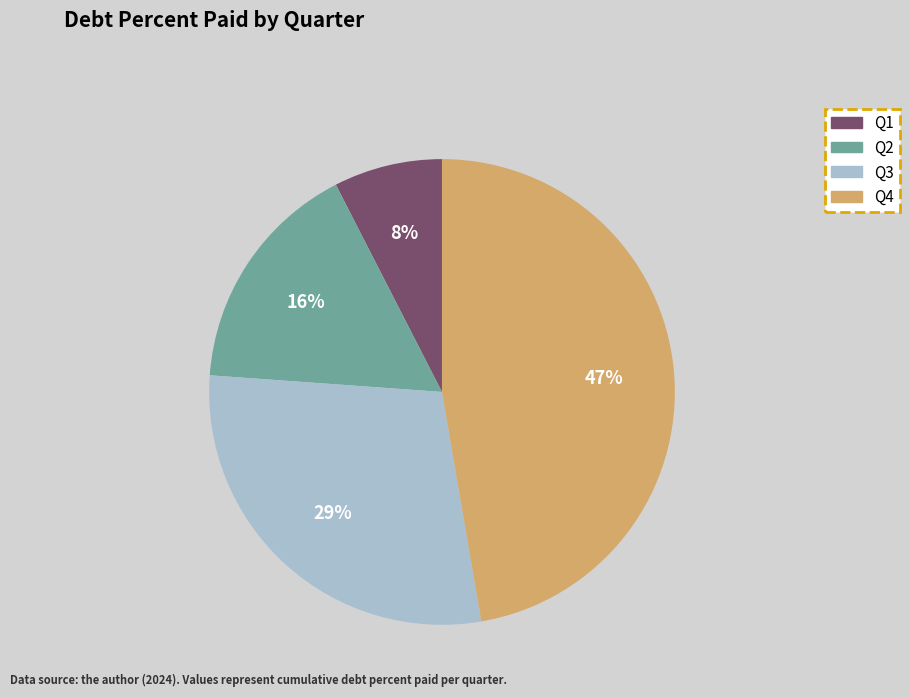

Which has a higher value, Q1 or Q2?

Q2